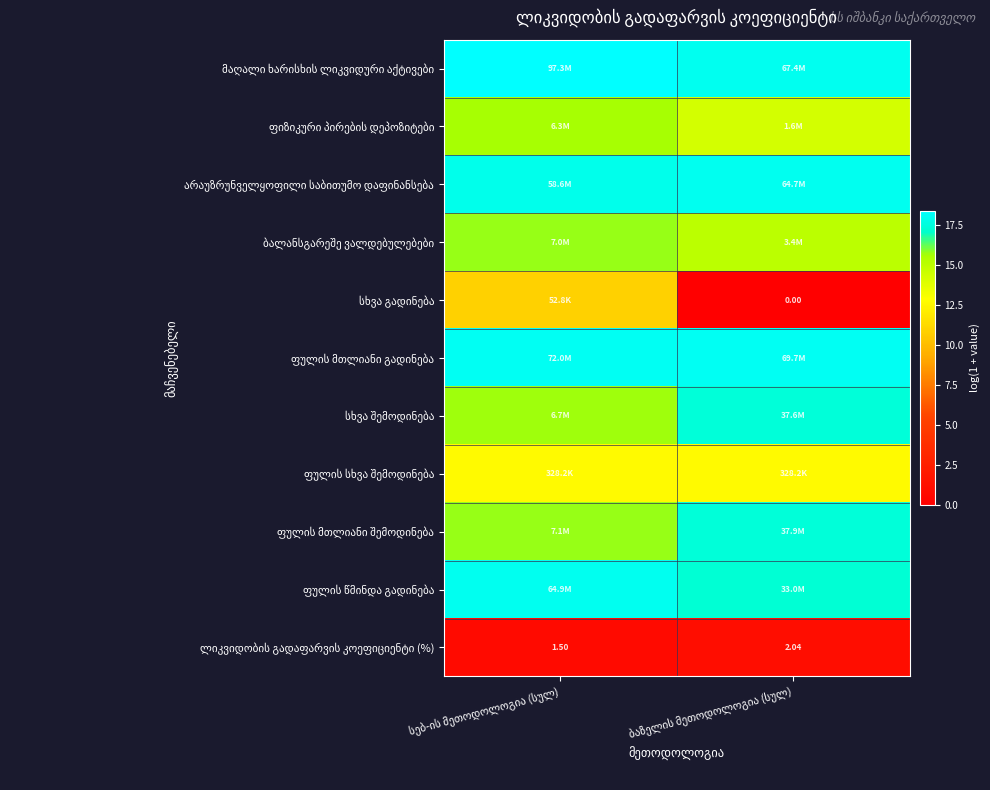

True or false: სხვა გადინება has a value of 18.6 at სებ-ის მეთოდოლოგია (სულ).

False